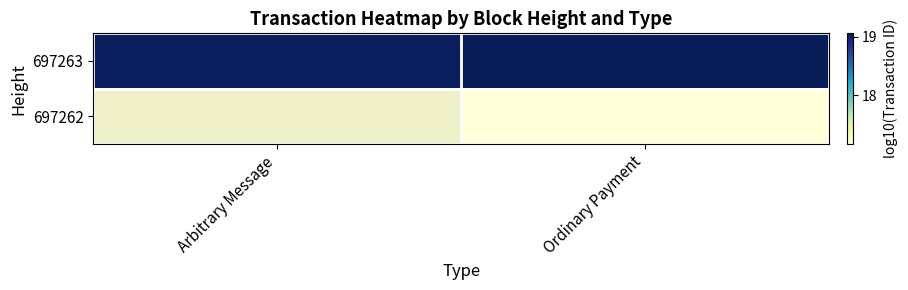

What is the sum of the 697263 values at Arbitrary Message and Ordinary Payment?

38.1